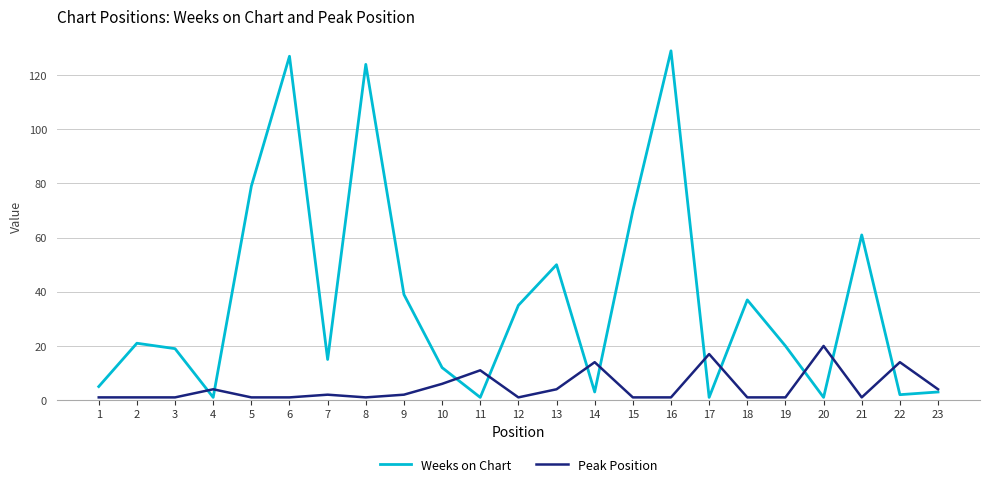

At which label does Peak Position reach its peak?

20